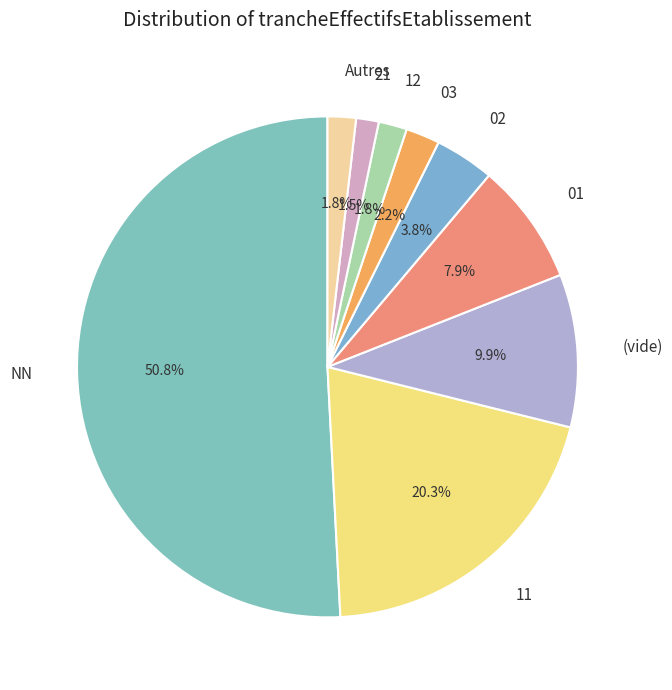

What is the majority slice?

NN